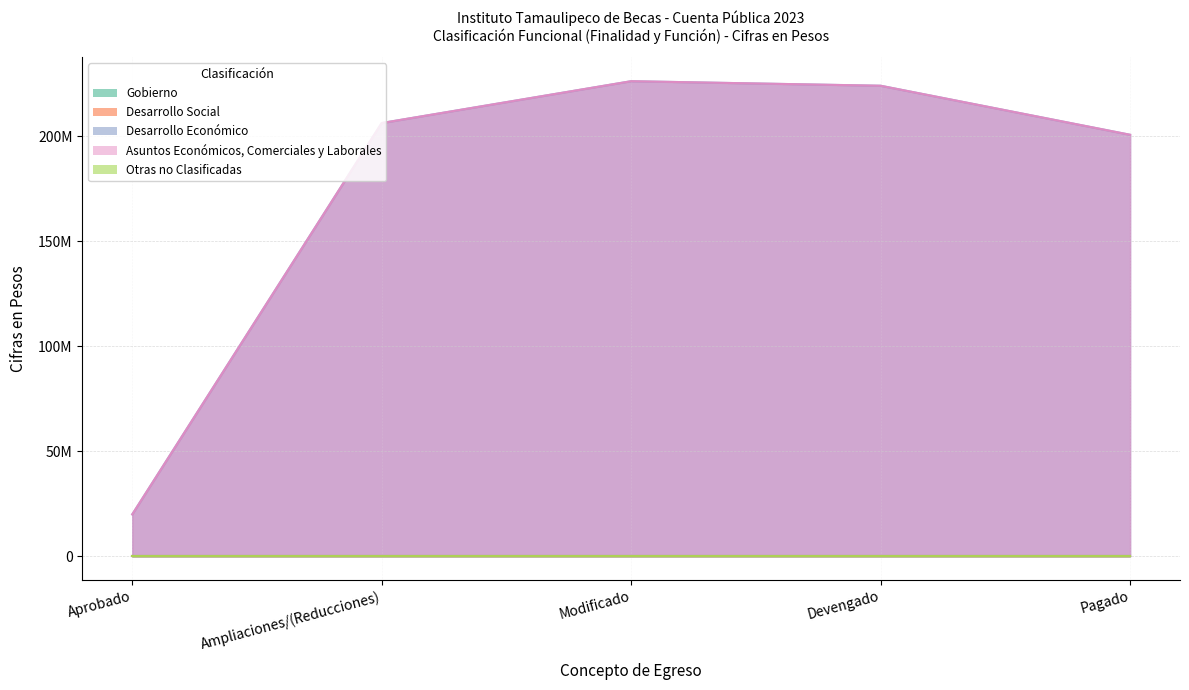

True or false: Otras no Clasificadas and Gobierno intersect in this chart.

False